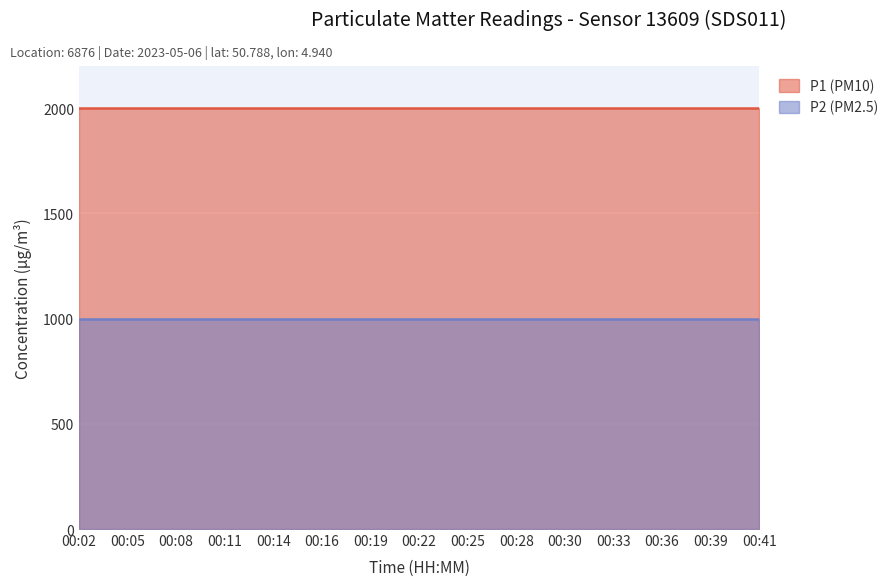

True or false: P2 has more than 0 interior local peaks.

False